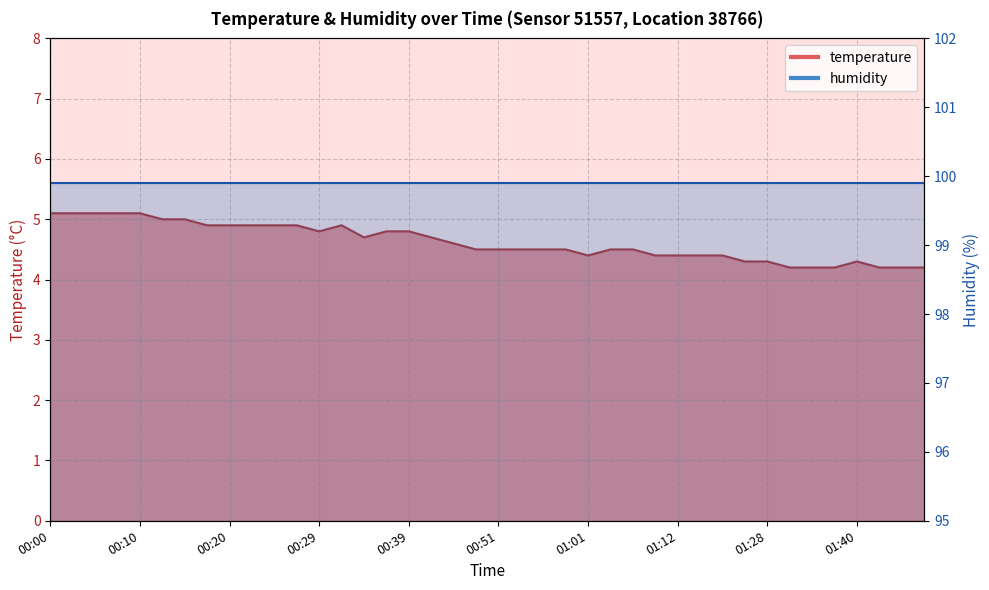

The value at 00:20 is 1.5. True or false?

False